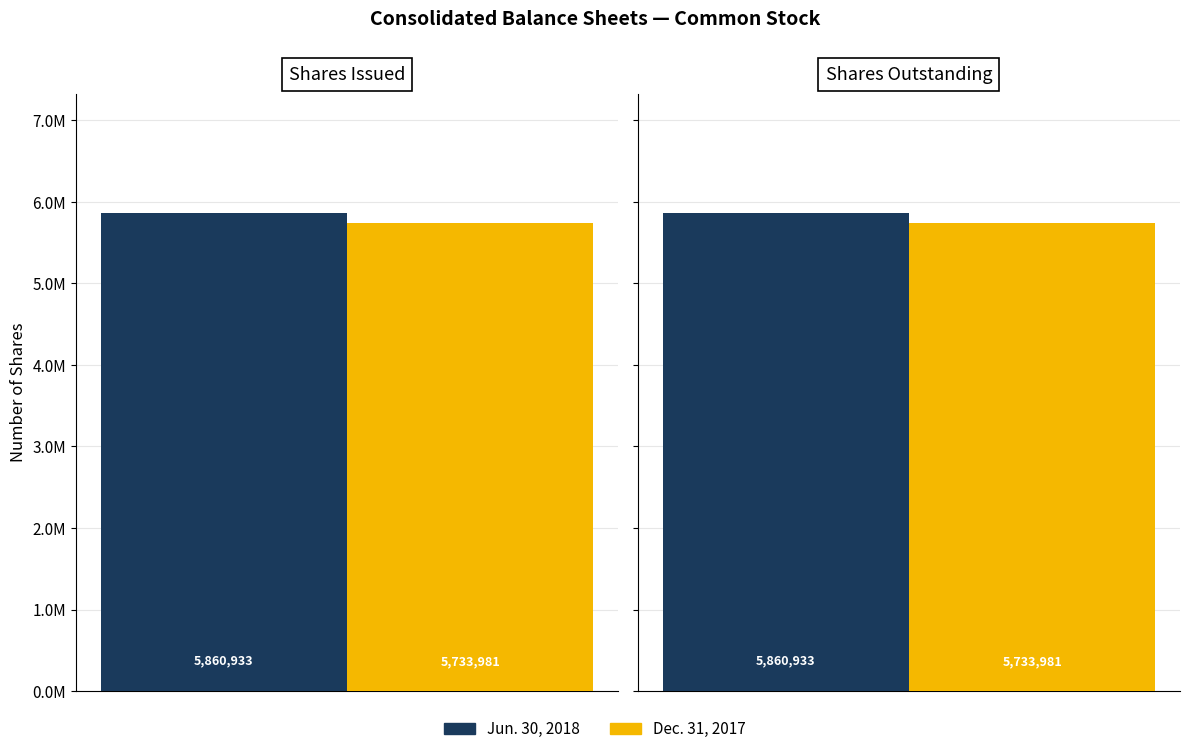

Reading right to left, transcribe all the data shown in this chart.

Jun. 30, 2018: 5860933	5860933
Dec. 31, 2017: 5733981	5733981